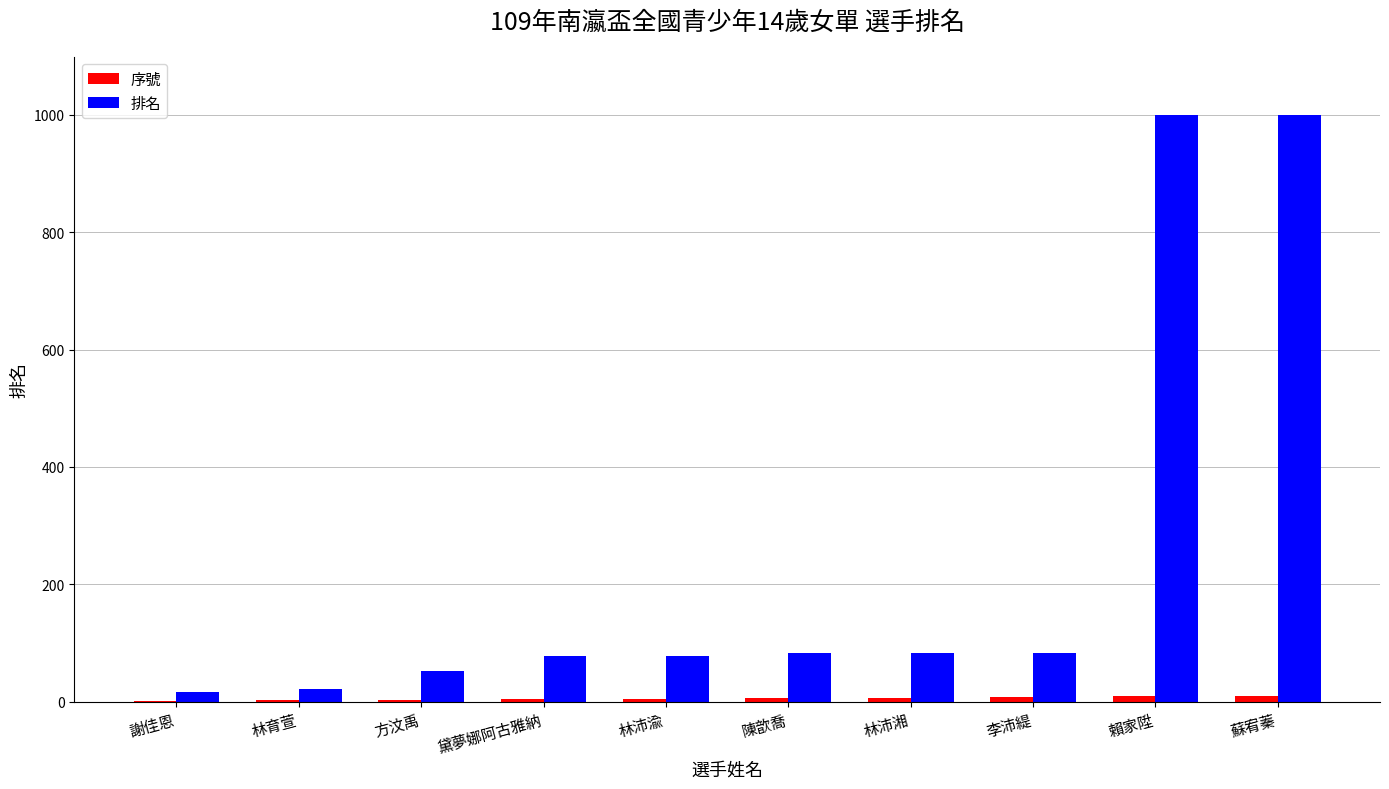

Is it true that 排名 equals 116 at 林沛渝?

False